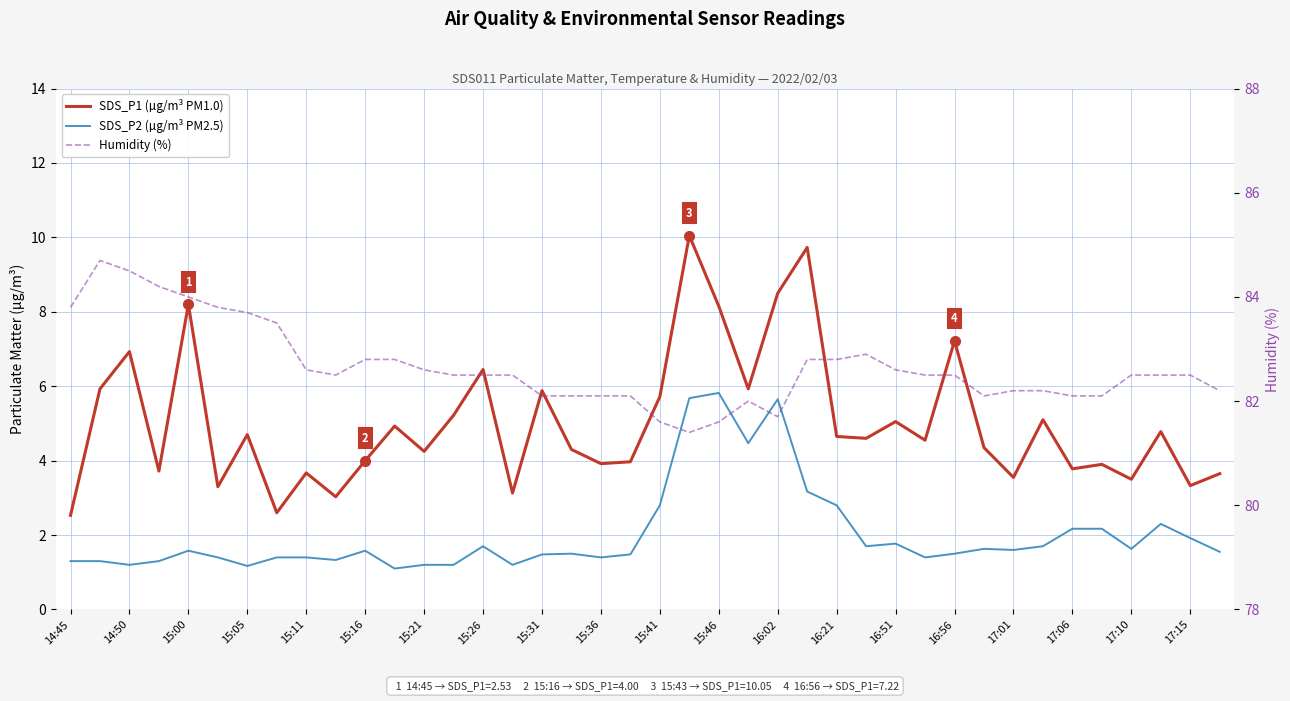

At which category is the sum across all series the highest?

21